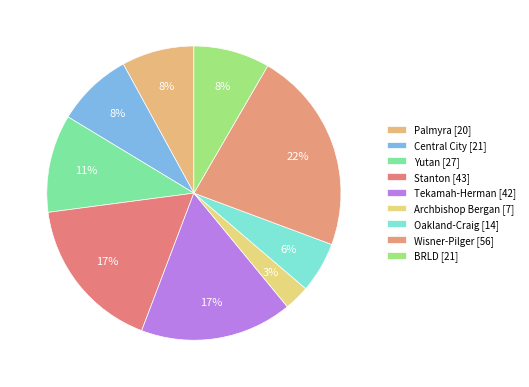

To the nearest percent, what percentage of the pie is BRLD?

8%